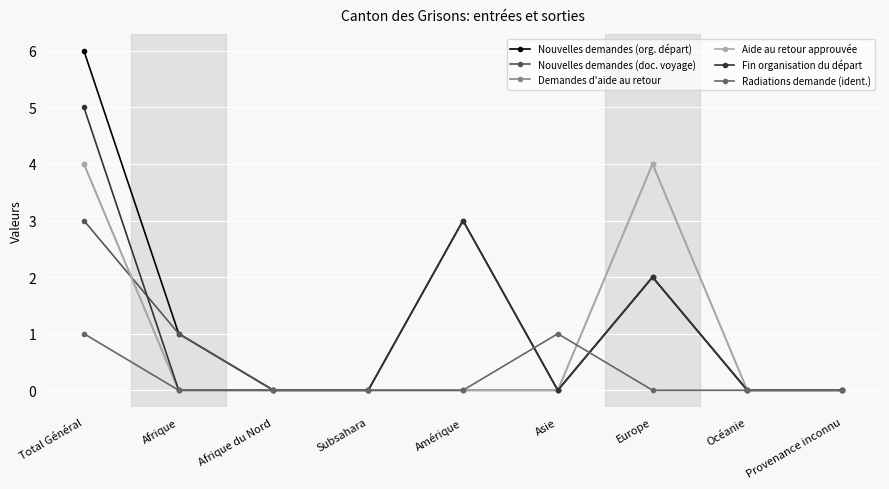

What is the difference between the maximum and second lowest values in the Nouvelles demandes (org. départ) series?

6